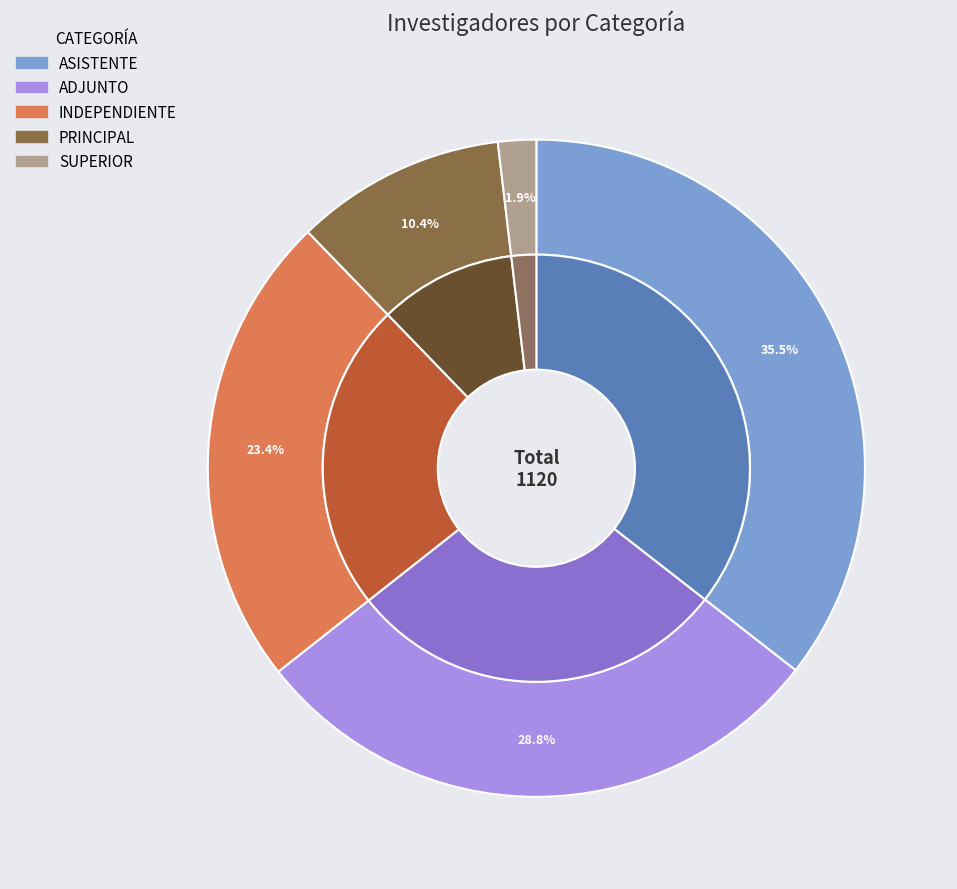

Count the number of slices in the pie.

5